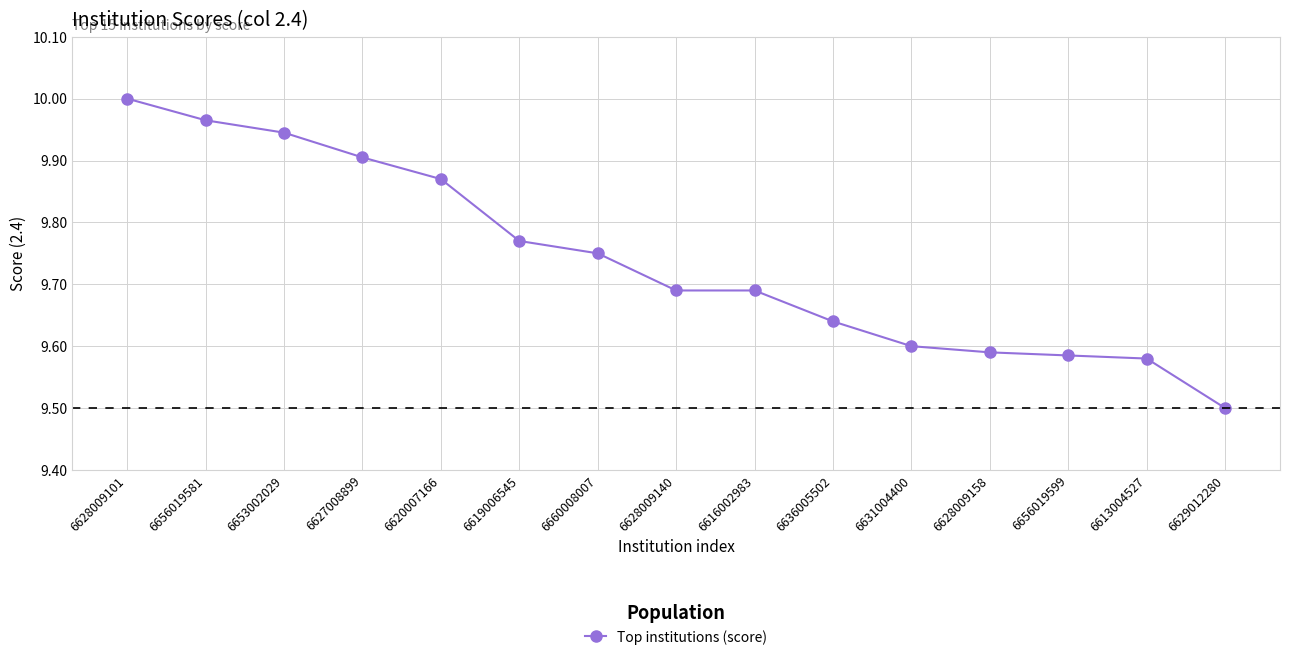

The value at 6636005502 is 13.3. True or false?

False